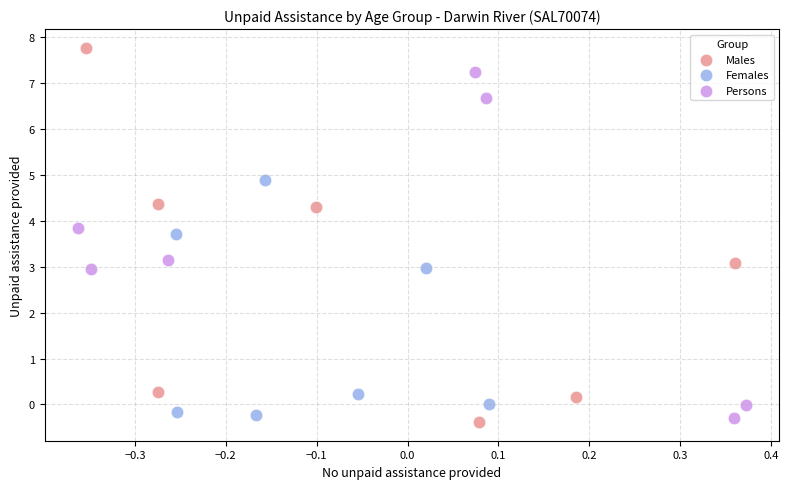

Which series reaches the maximum Y coordinate?

Males